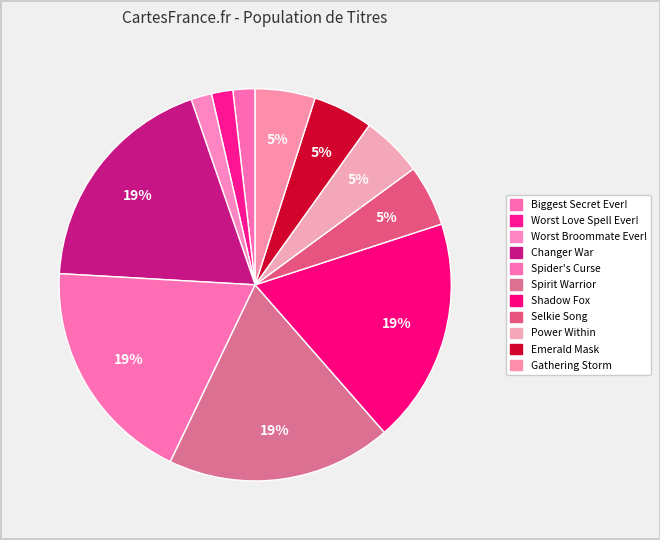

Which category has the smallest portion of the pie?

Worst Broommate Ever!